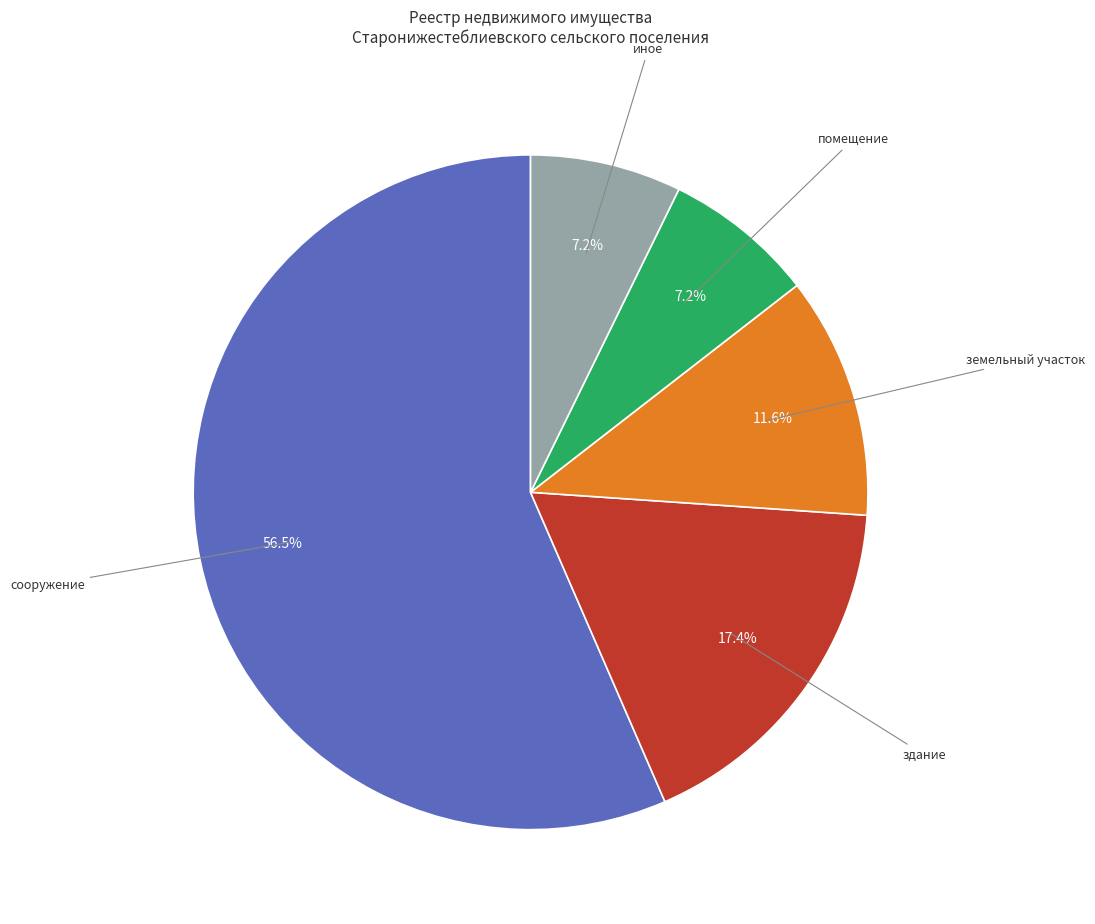

Do земельный участок and сооружение together represent more than half of the pie?

Yes